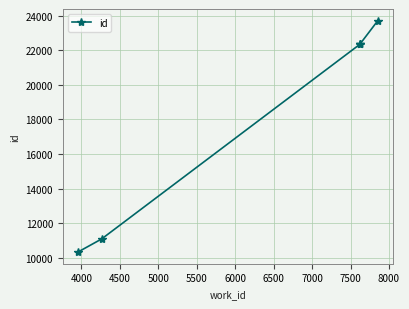

What is the value of the 1st point from the left?

10336